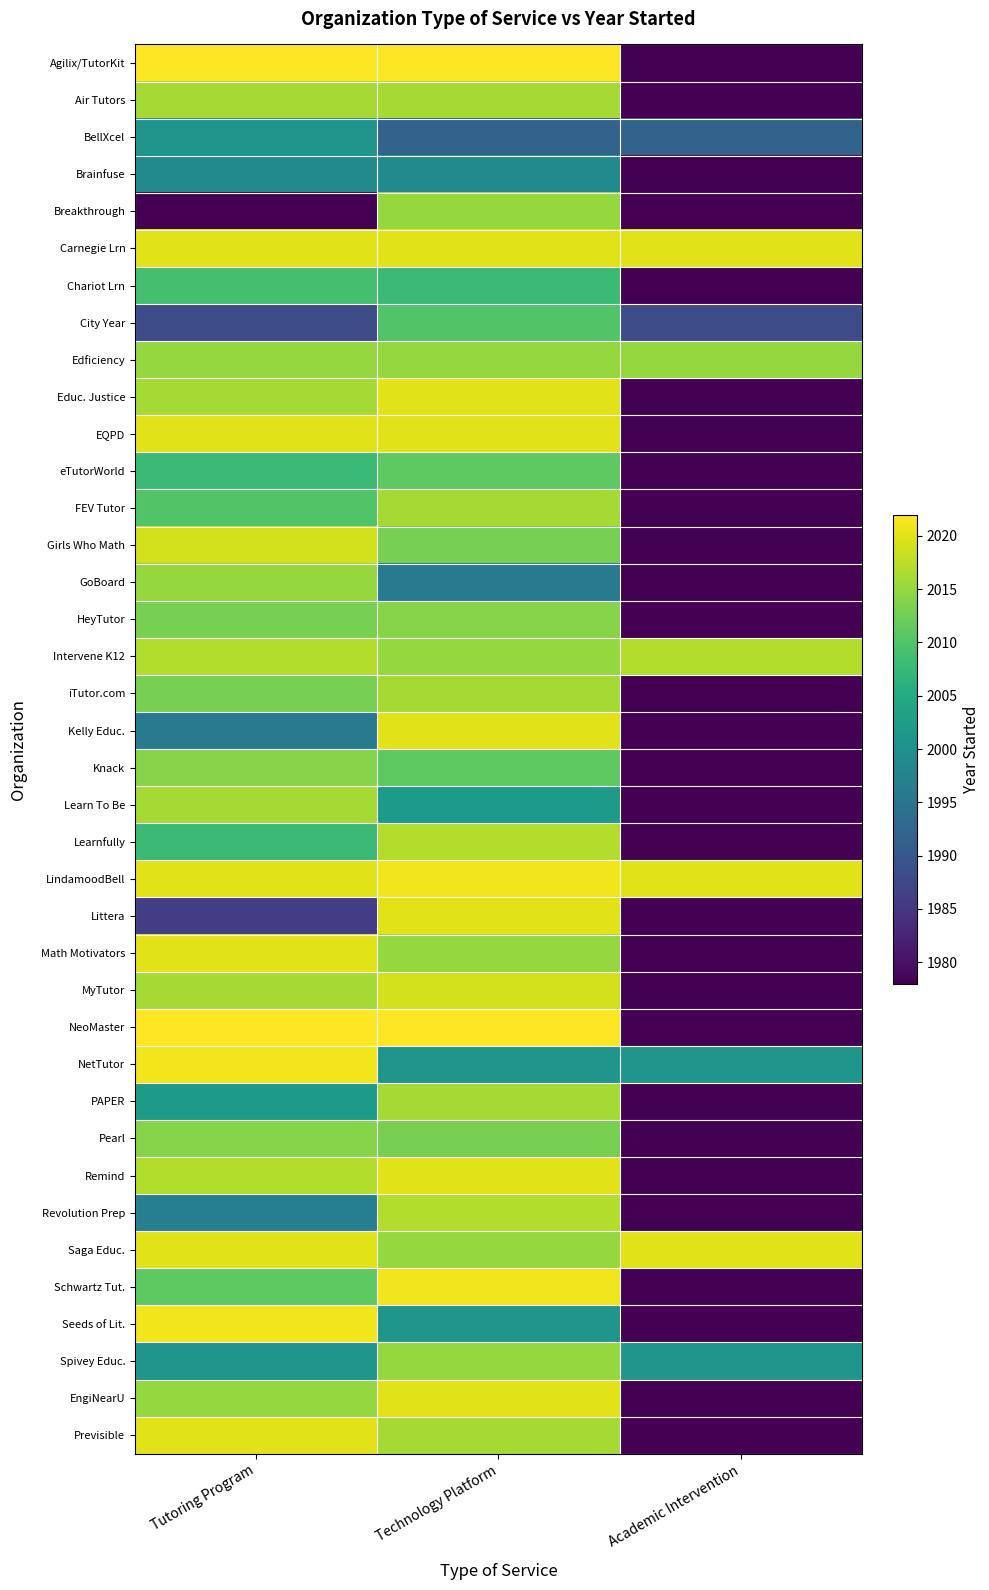

What is the spread (max minus min) of values at Academic Intervention?

2020